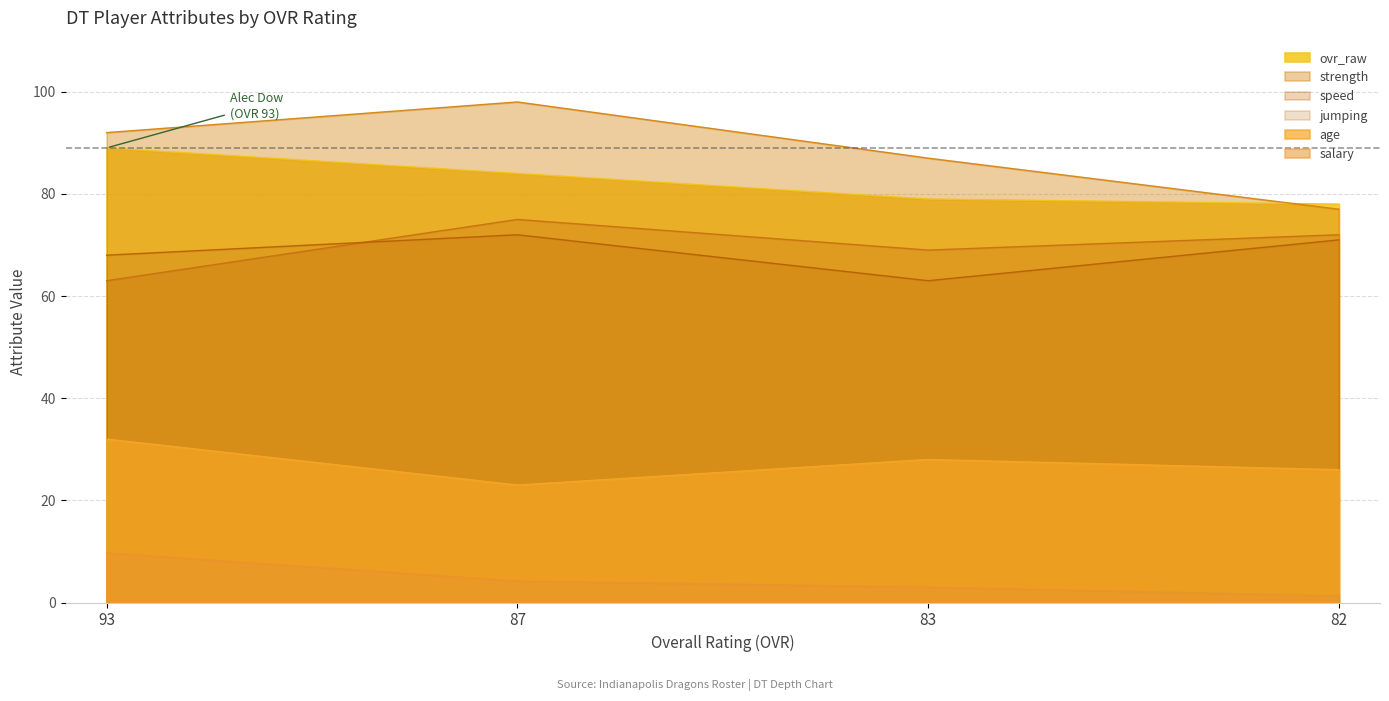

Reading right to left, what are all the values shown in this chart?

ovr_raw: 82=78.0	83=79.0	87=84.0	93=89.0
age: 82=26.0	83=28.0	87=23.0	93=32.0
salary: 82=1.3	83=3.0	87=4.2	93=9.7
strength: 82=77.0	83=87.0	87=98.0	93=92.0
speed: 82=72.0	83=69.0	87=75.0	93=63.0
jumping: 82=71.0	83=63.0	87=72.0	93=68.0